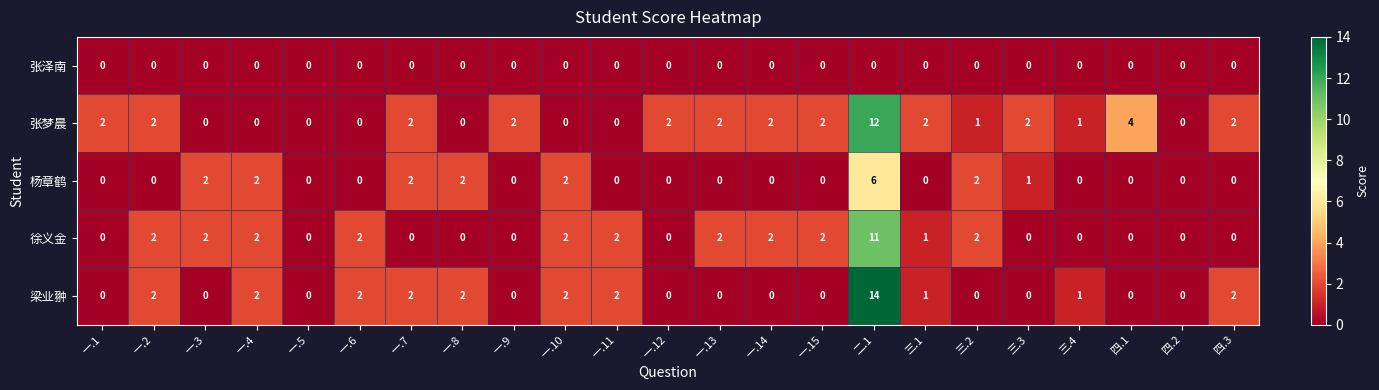

At how many categories does at least one series exceed 6?

1